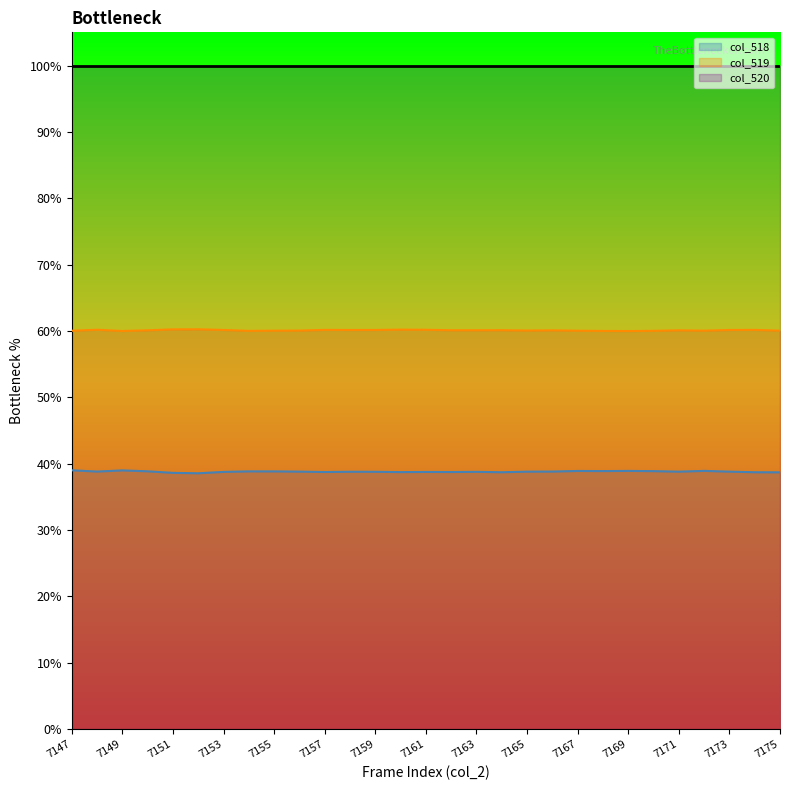

Does the chart display data point markers on the line(s)?

No